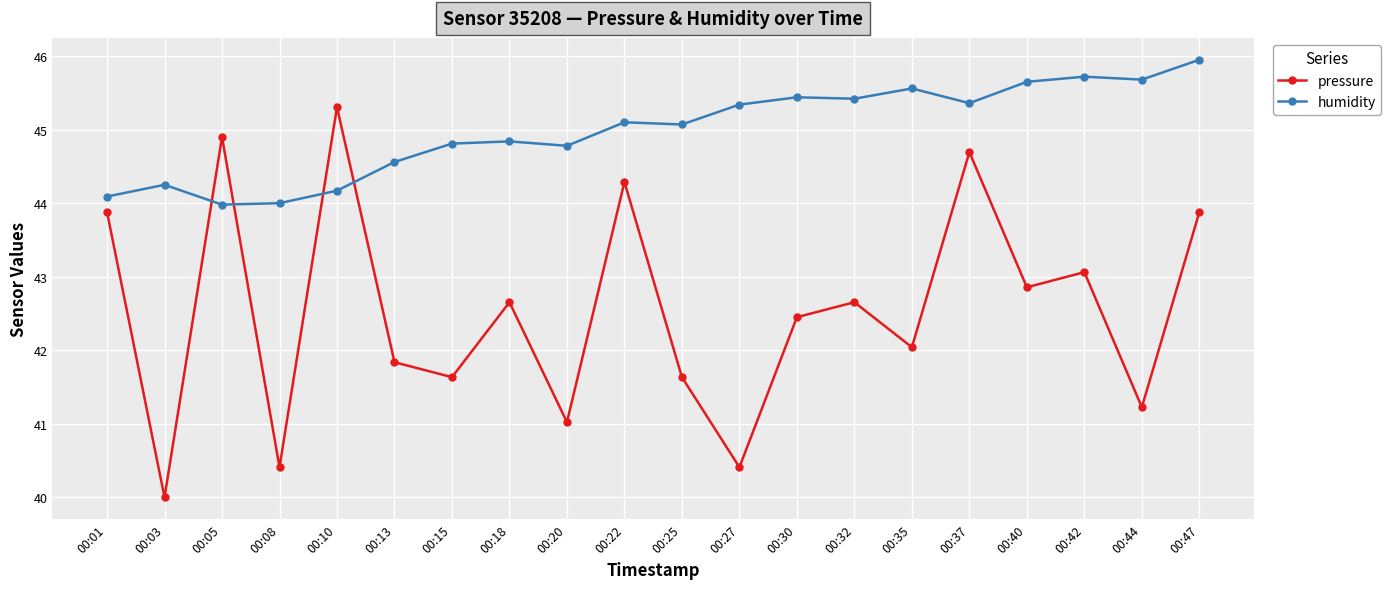

What is the total value across all series at 00:37?

90.1